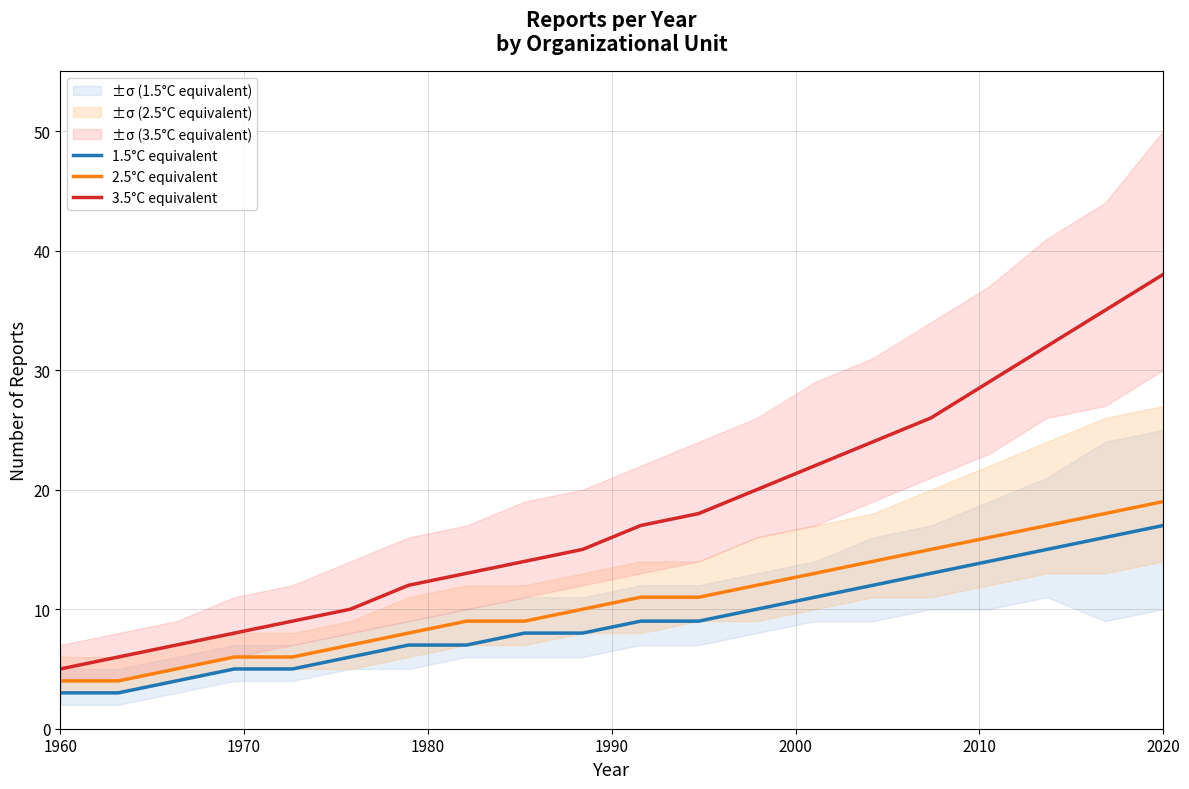

True or false: 3.5°C equivalent and 2.5°C equivalent intersect in this chart.

False